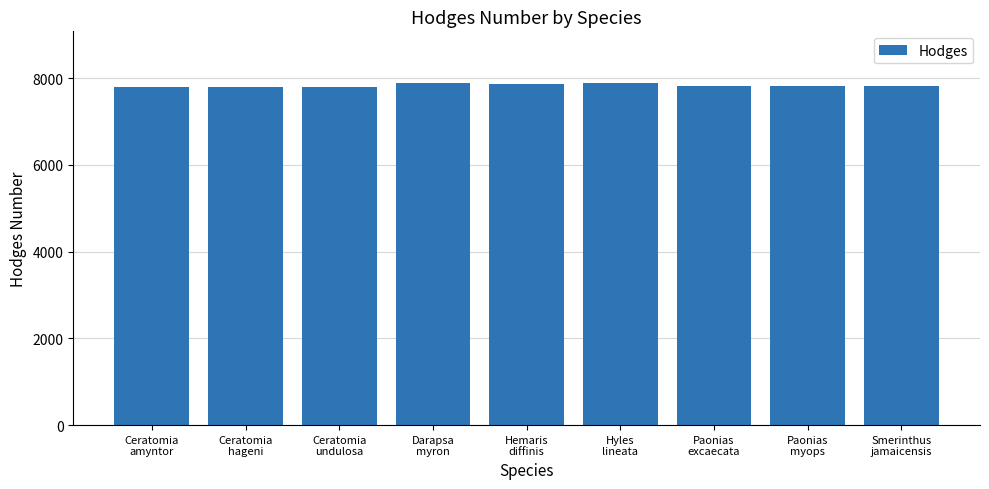

What is the value of the 8th bar from the left?

7825